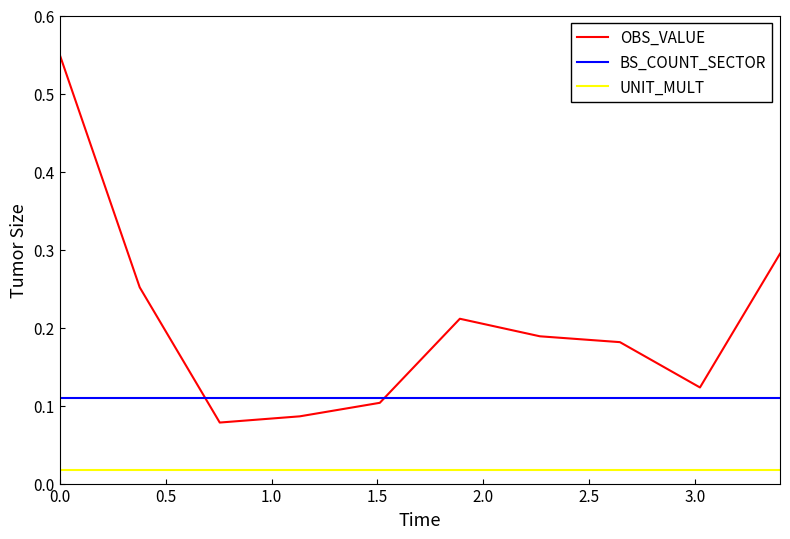

Which series has the widest spread of values?

OBS_VALUE